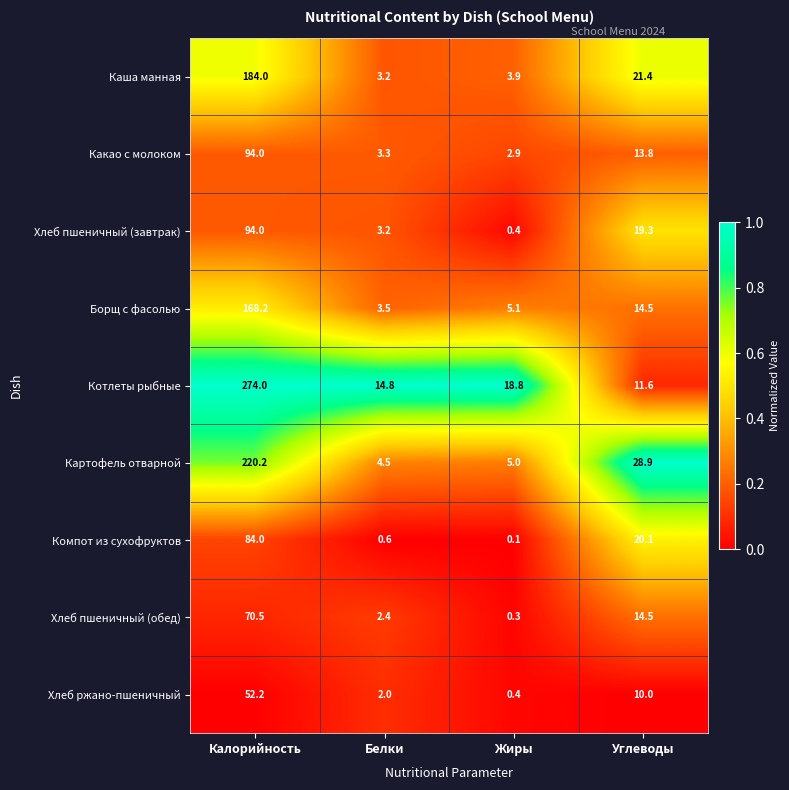

The Борщ с фасолью series shows 14.5 at Углеводы. True or false?

True